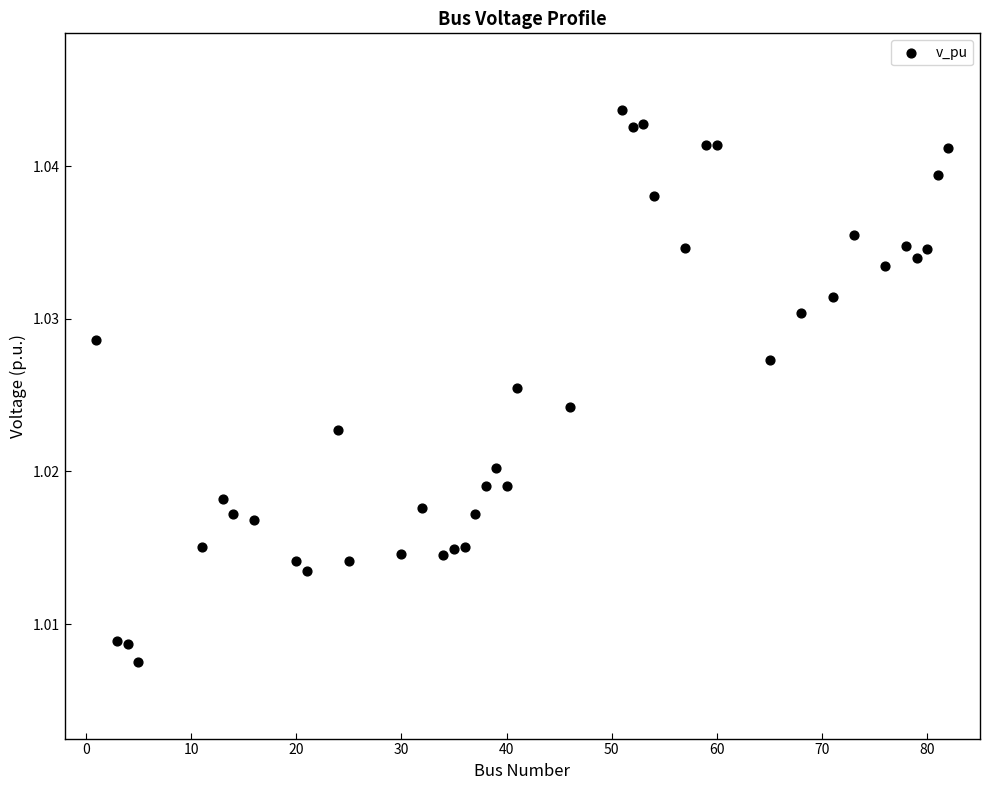

What is the range of X values (max minus min)?

81.0